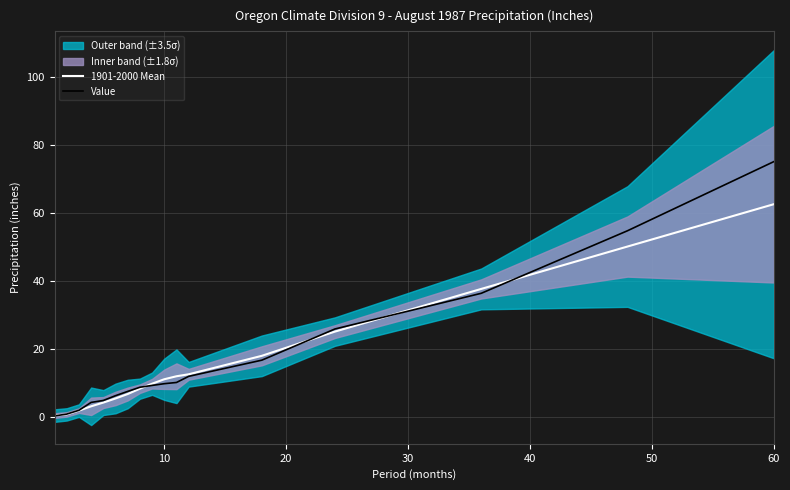

True or false: 1901-2000 Mean has a value of 16.9 at 10.

False